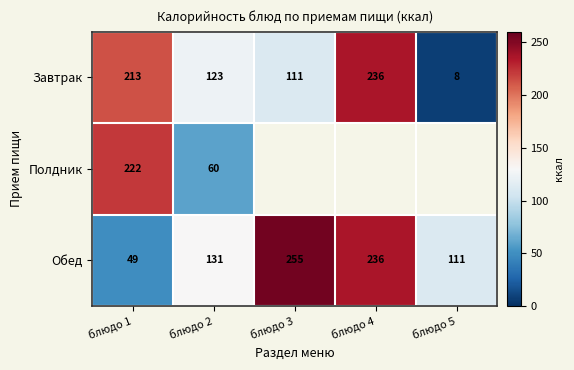

How many data points in Обед are less than 131?

2